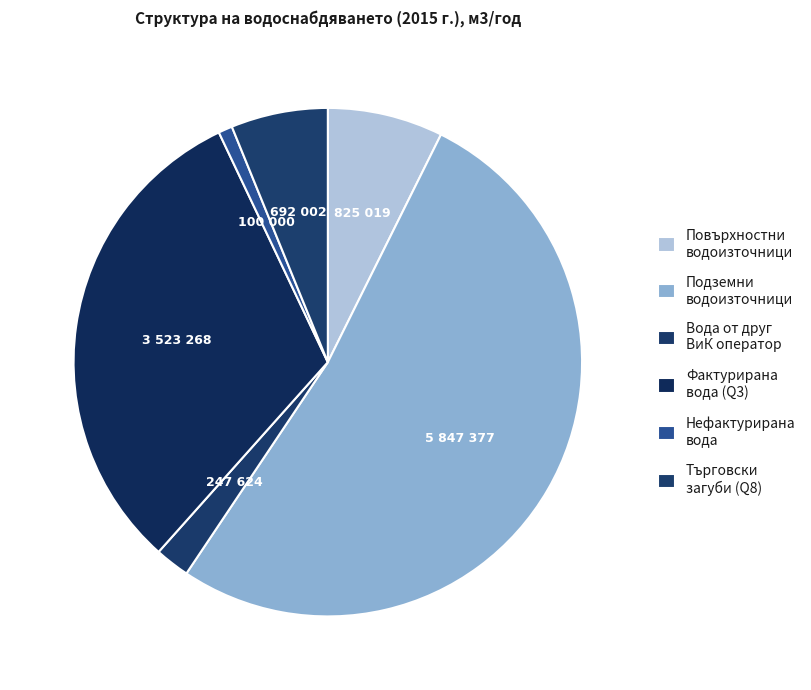

What is the smallest slice in the pie chart?

Подадена нефактурирана вода